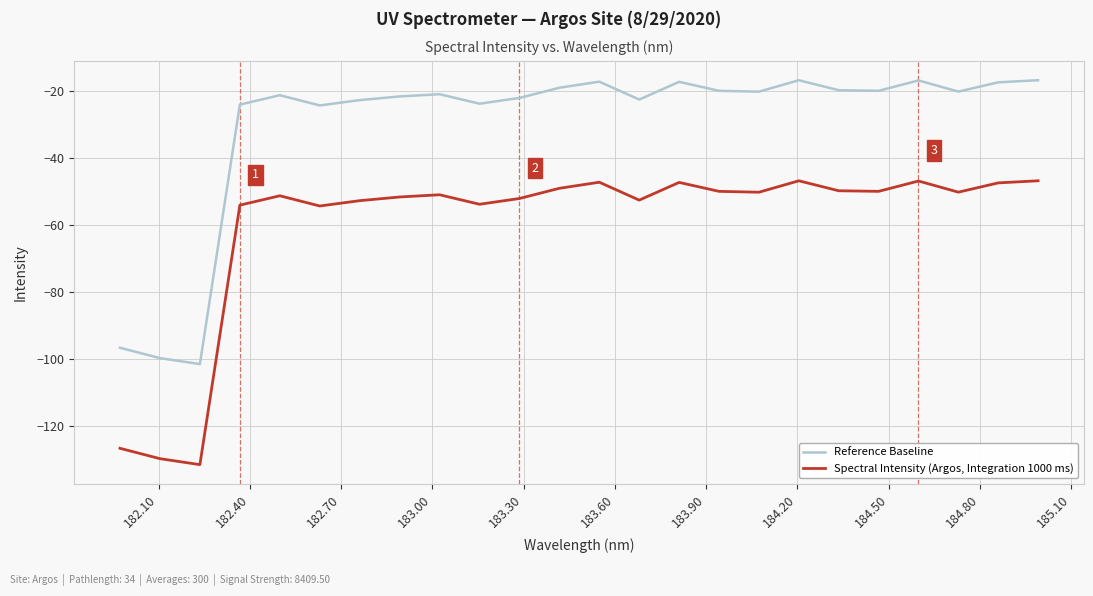

Rank the series by their average value, from lowest to highest.

Spectral Intensity (Argos, Integration 1000 ms), Reference Baseline